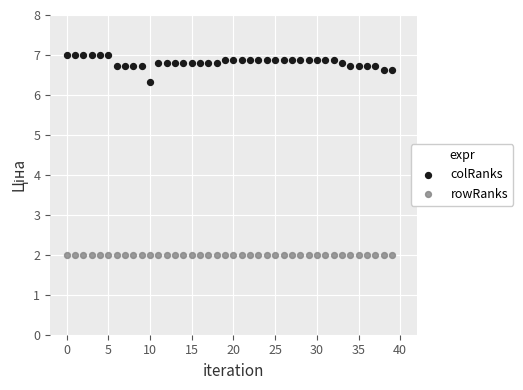

Which series has the largest Y range (max minus min)?

colRanks